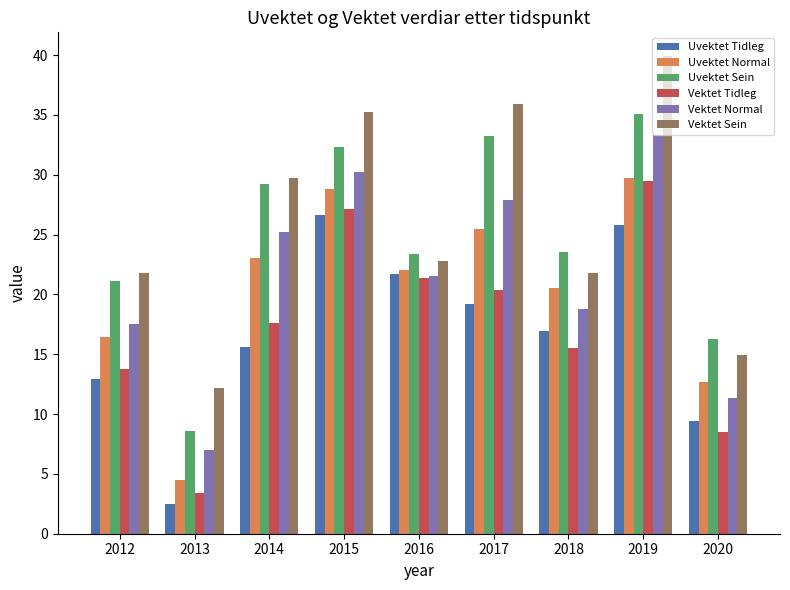

What is the average value of the Uvektet Tidleg series?

16.7